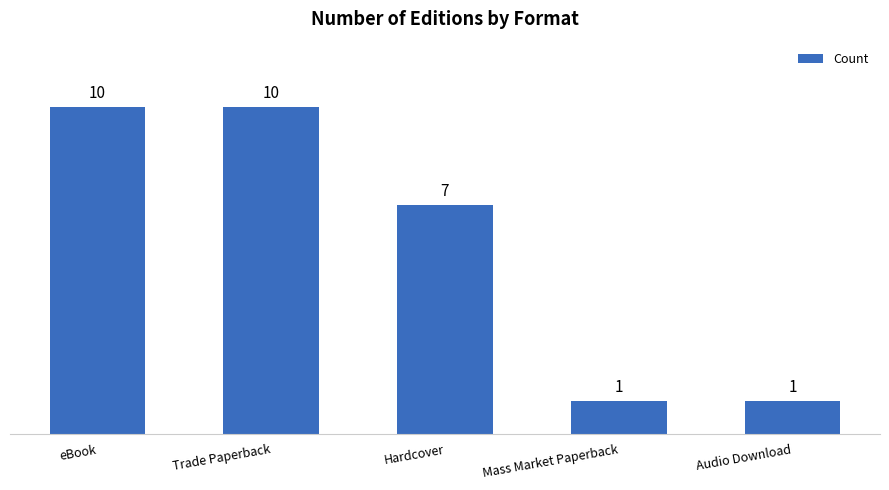

Reading right to left, list all the values displayed in this chart.

Audio Download=1	Mass Market Paperback=1	Hardcover=7	Trade Paperback=10	eBook=10